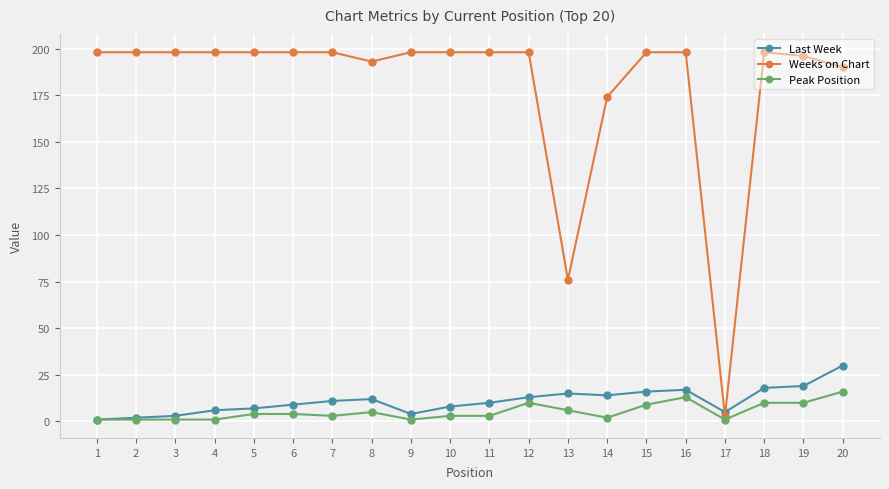

Is the value of Weeks on Chart at 17 greater than the value of Last Week at 1?

Yes